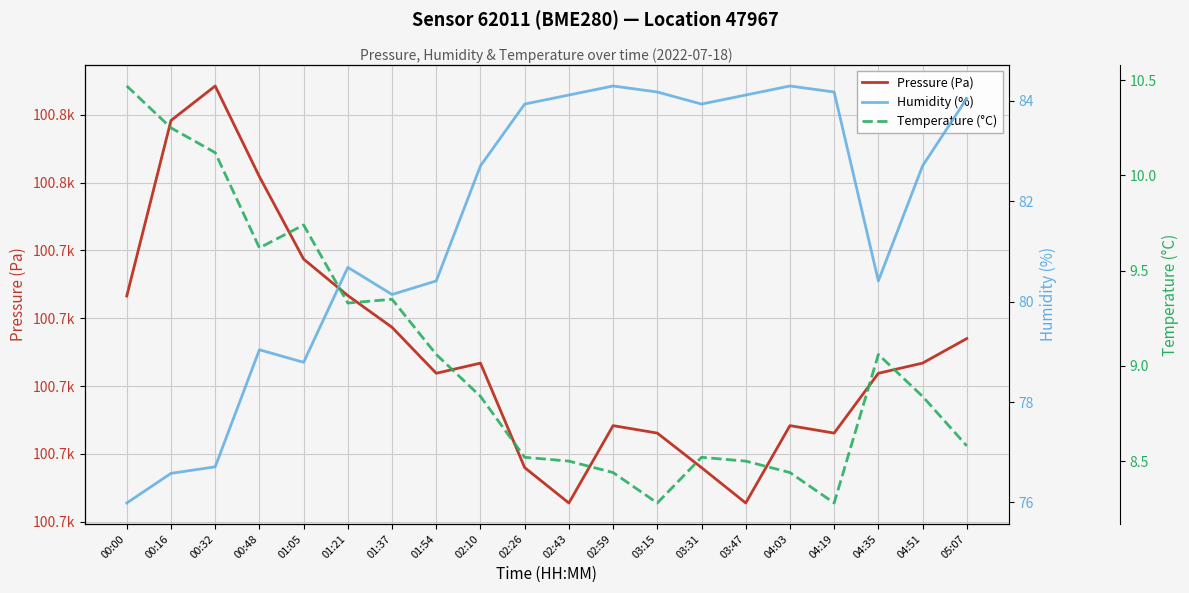

Is the value of Humidity (%) at 05:07 greater than the value of Temperature (°C) at 02:43?

Yes